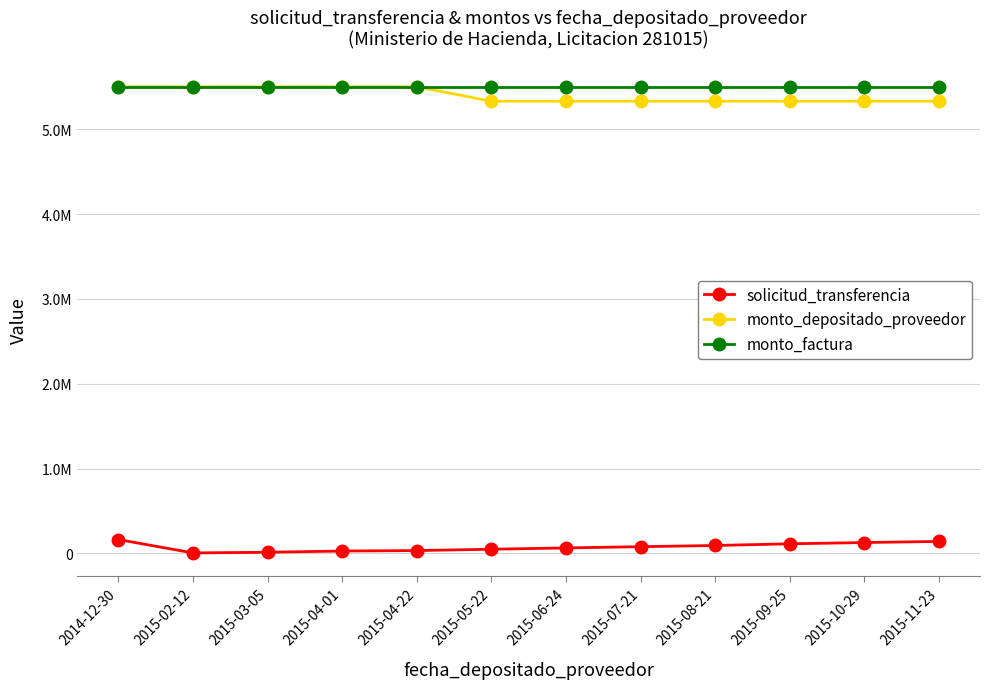

What is the lowest value of the monto_depositado_proveedor series?

5330000